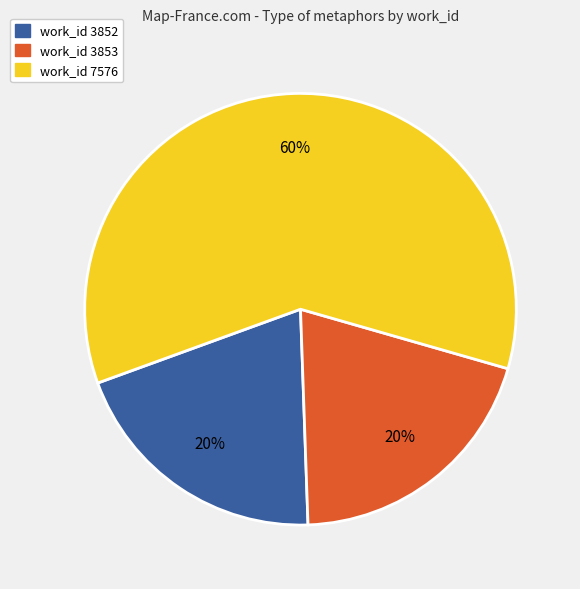

To the nearest percent, what portion does work_id 7576 represent?

60%